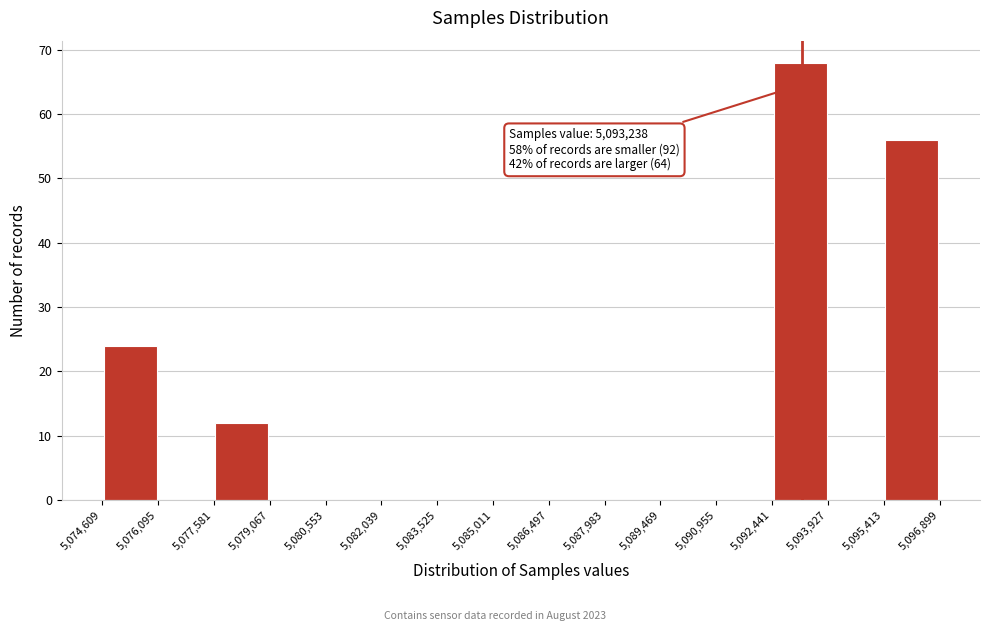

Which range on the x-axis has the tallest bar?

5,092,441 to 5,093,927